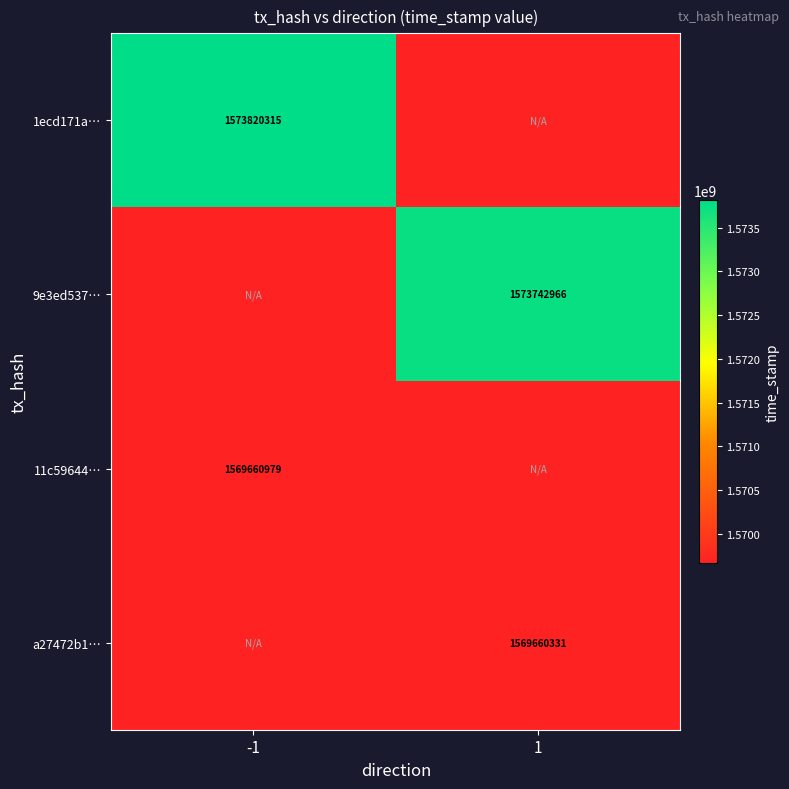

The 9e3ed537… series shows 929870744 at 1. True or false?

False